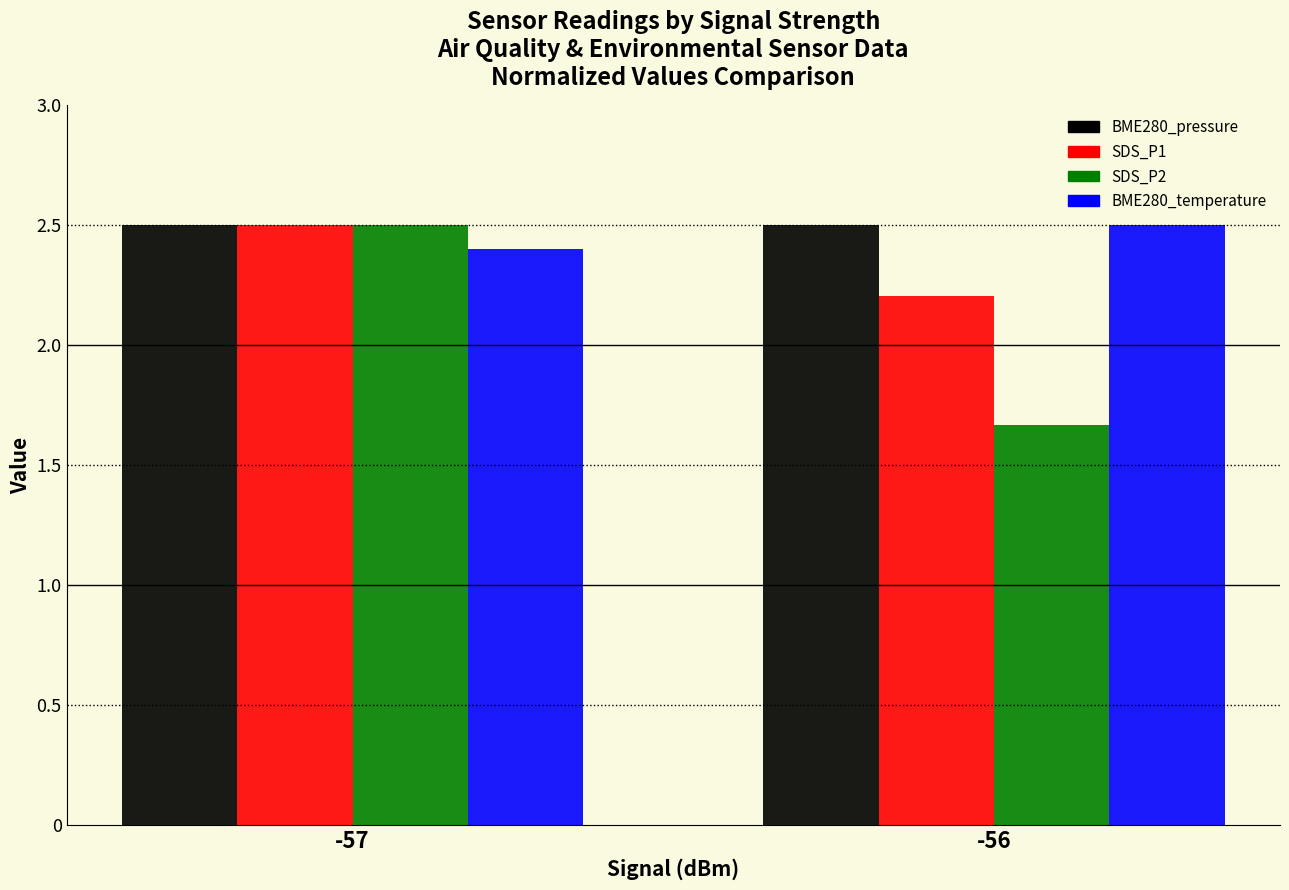

What is the difference between the maximum and minimum values in the SDS_P1 series?

0.3